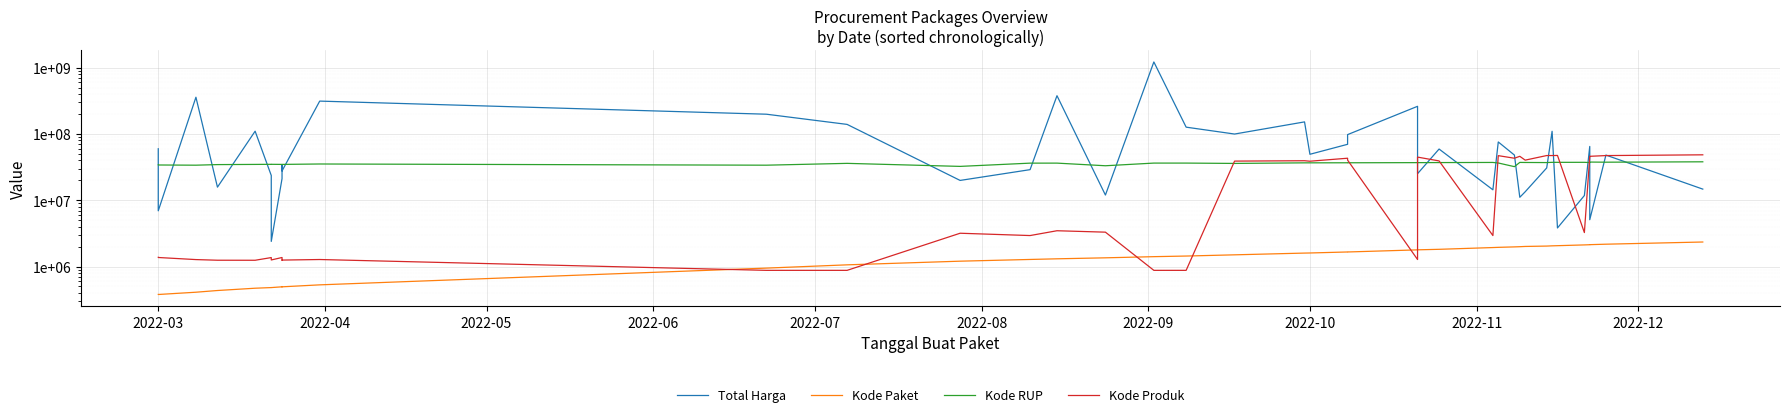

True or false: Total Harga and Kode Paket intersect in this chart.

False